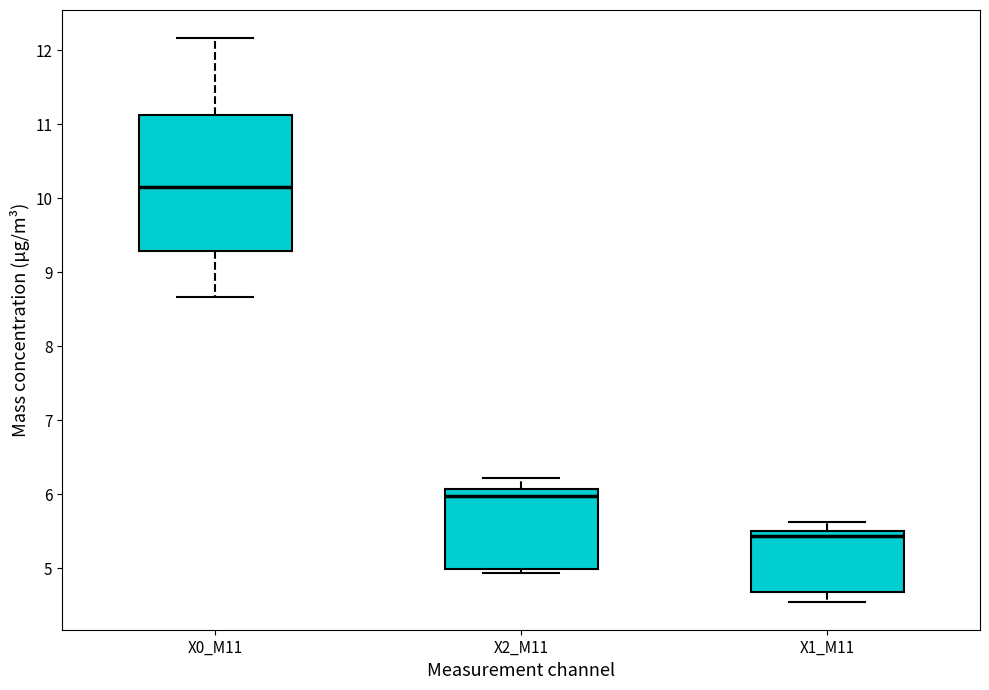

Which box has the lowest median line?

X1_M11